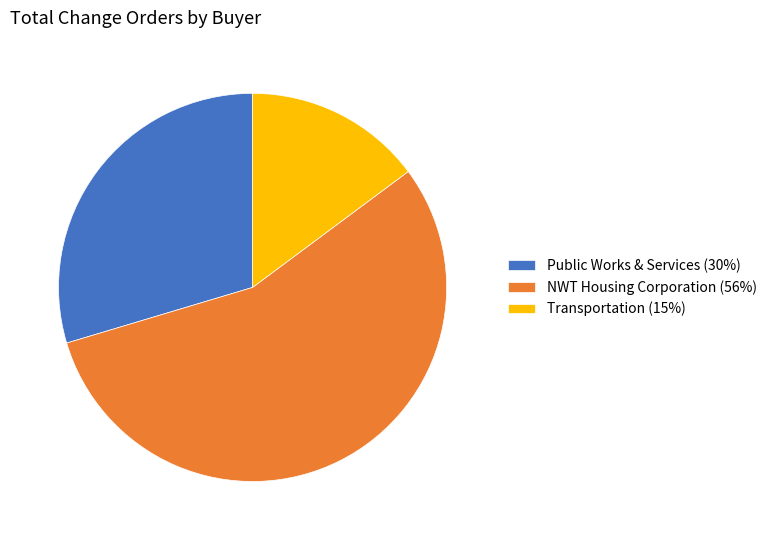

Count the number of slices in the pie.

3